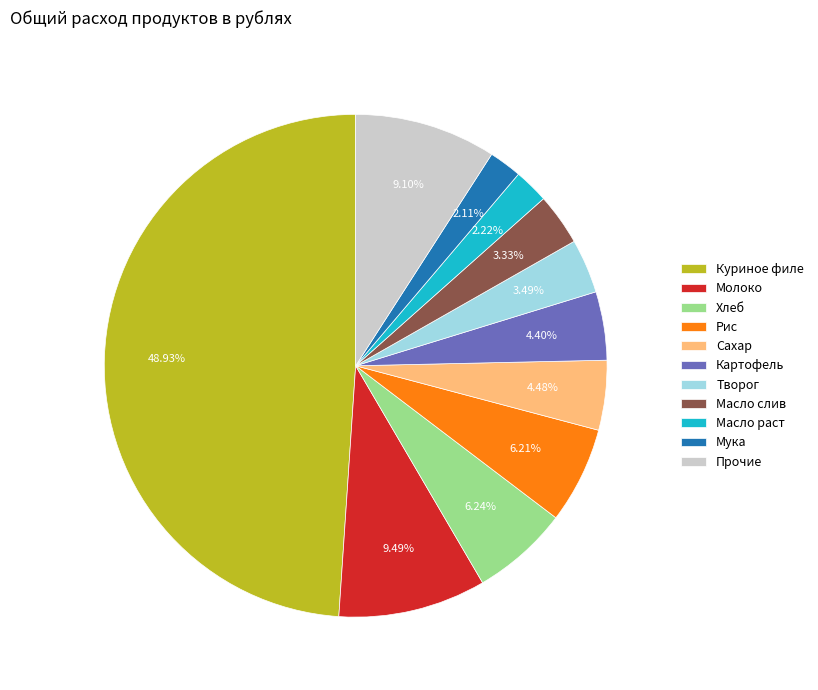

Does Картофель represent more than half of the total?

No